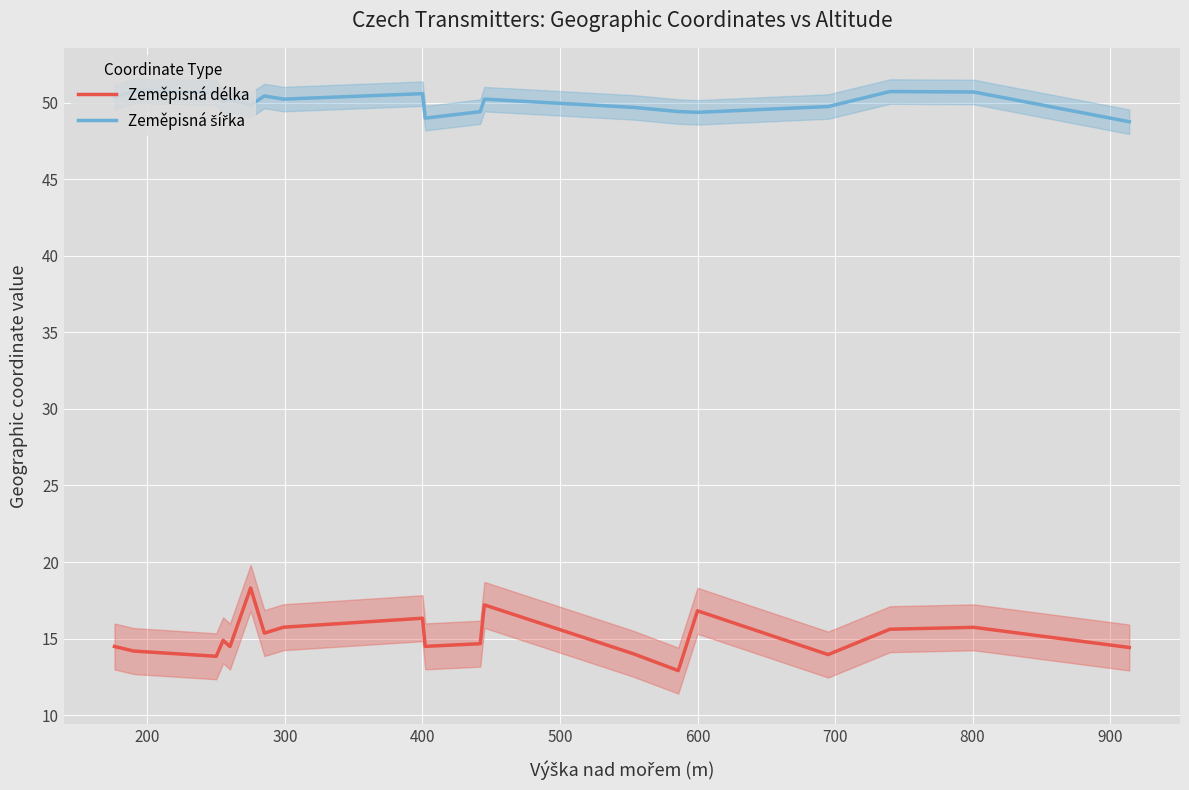

True or false: Zeměpisná délka and Zeměpisná šířka cross at least once.

False